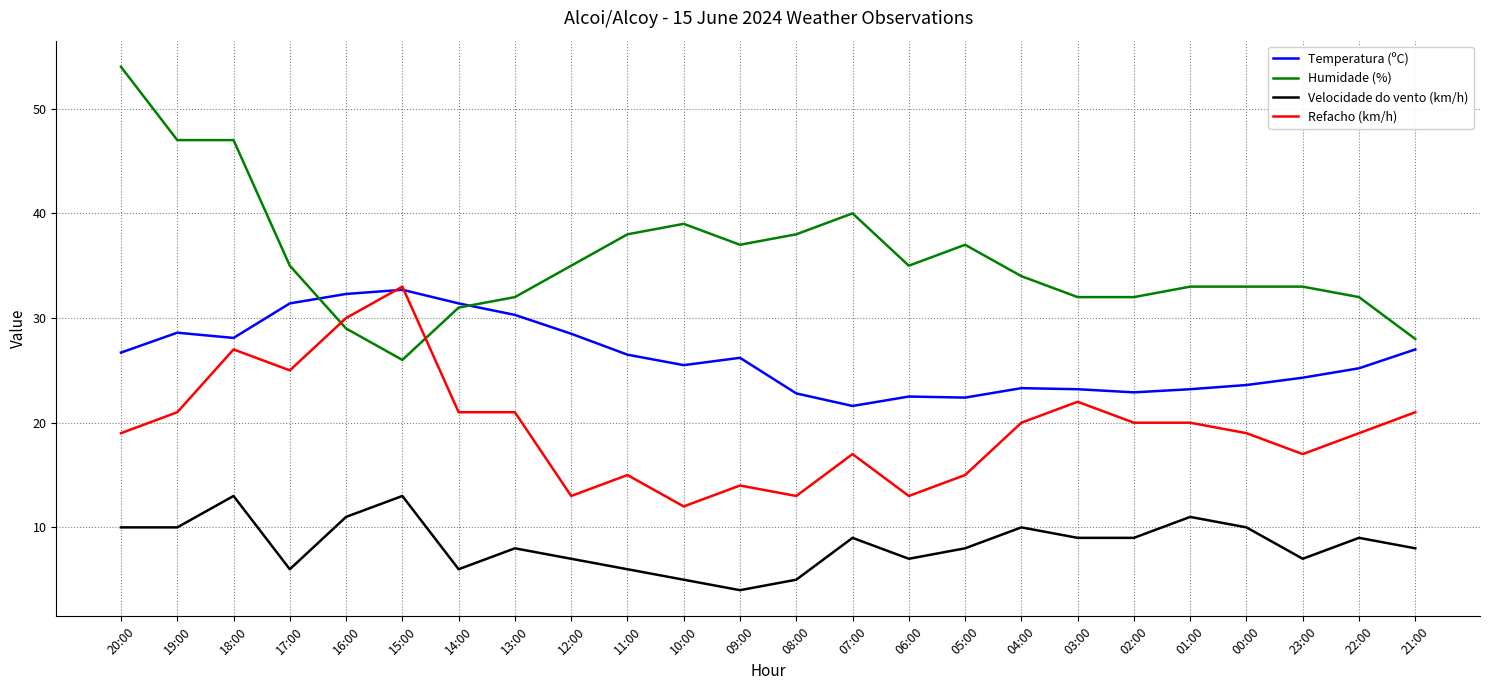

What position from the right is 14:00?

18